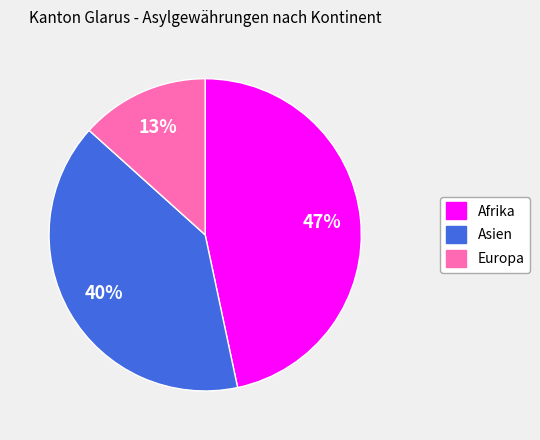

To the nearest percent, what is the combined percentage of Afrika and Asien?

87%